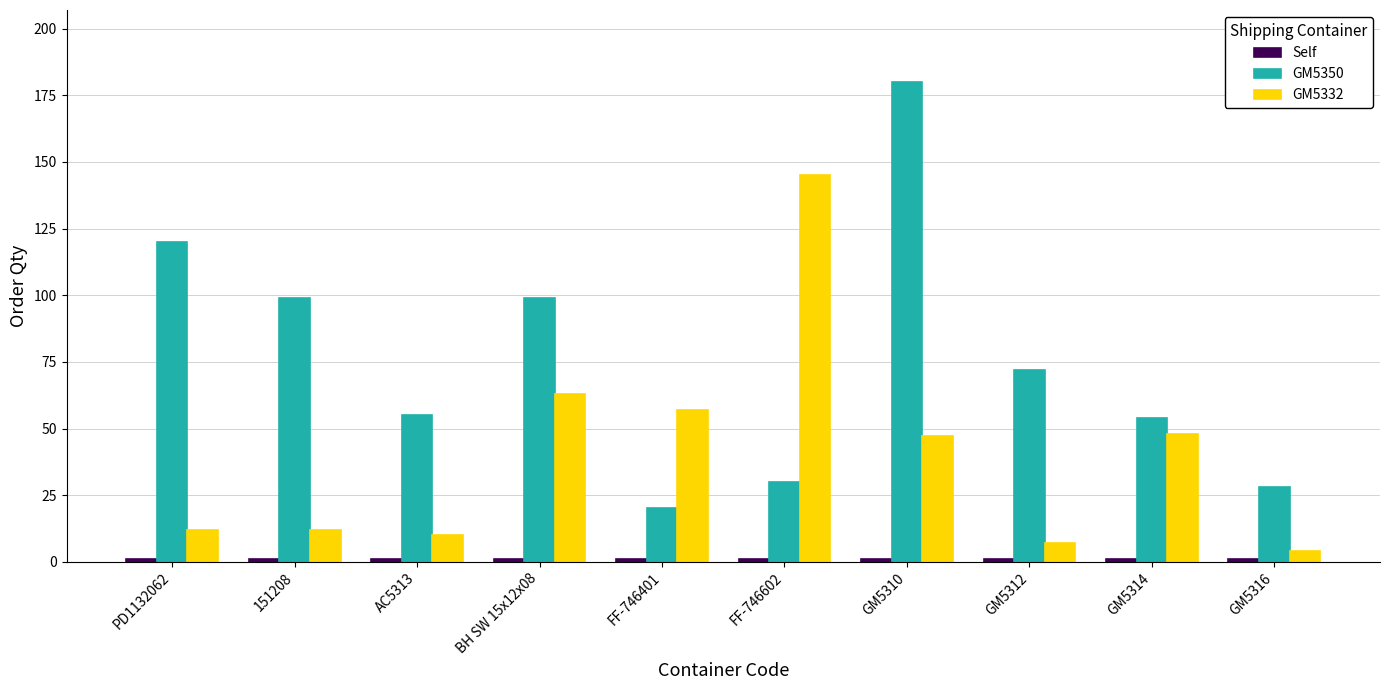

How many series are shown in this chart?

3